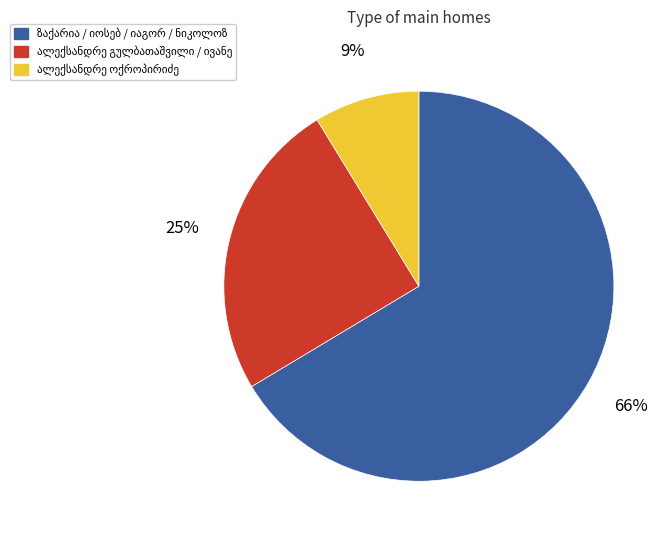

Is there a majority slice in this chart?

Yes